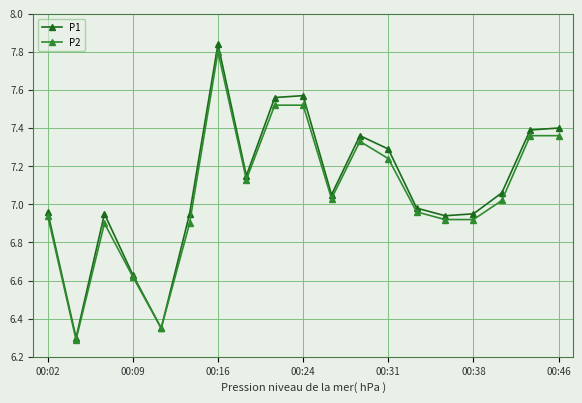

Does the chart display data point markers on the line(s)?

Yes